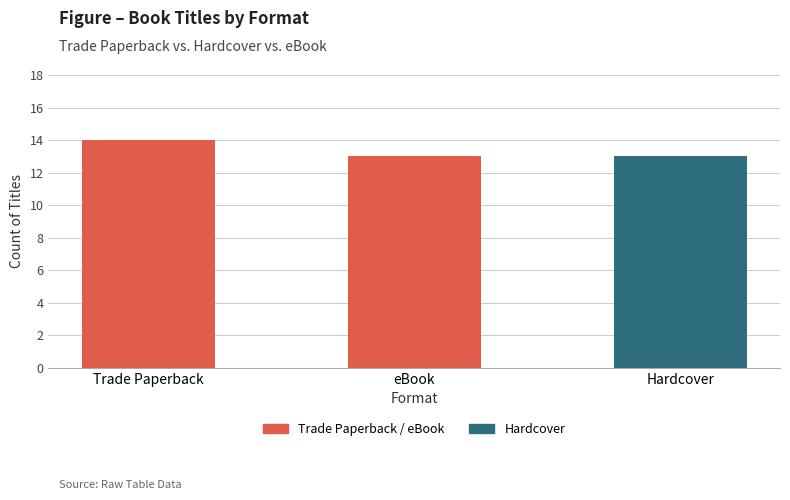

What is the label of the 1st bar from the right?

Hardcover